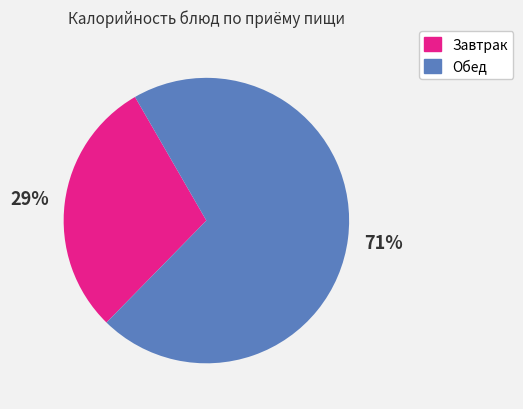

To the nearest percent, what is the average slice percentage?

50%